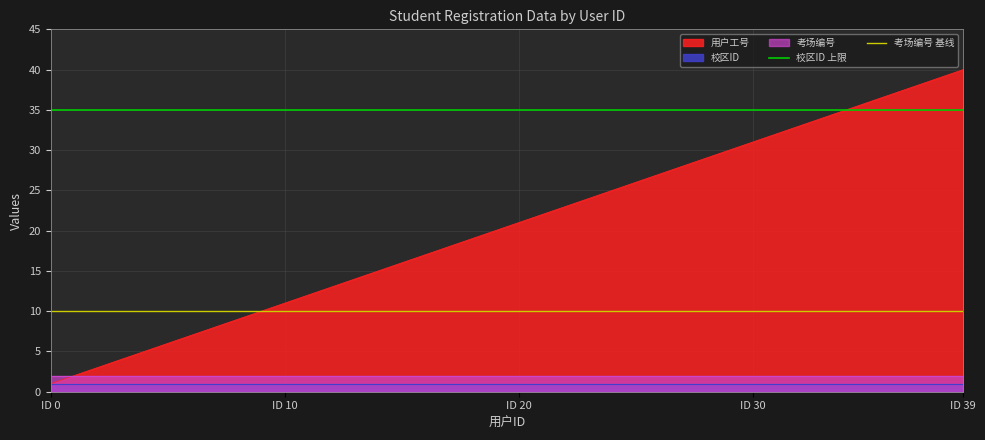

At which label does 用户工号 reach its peak?

ID 39